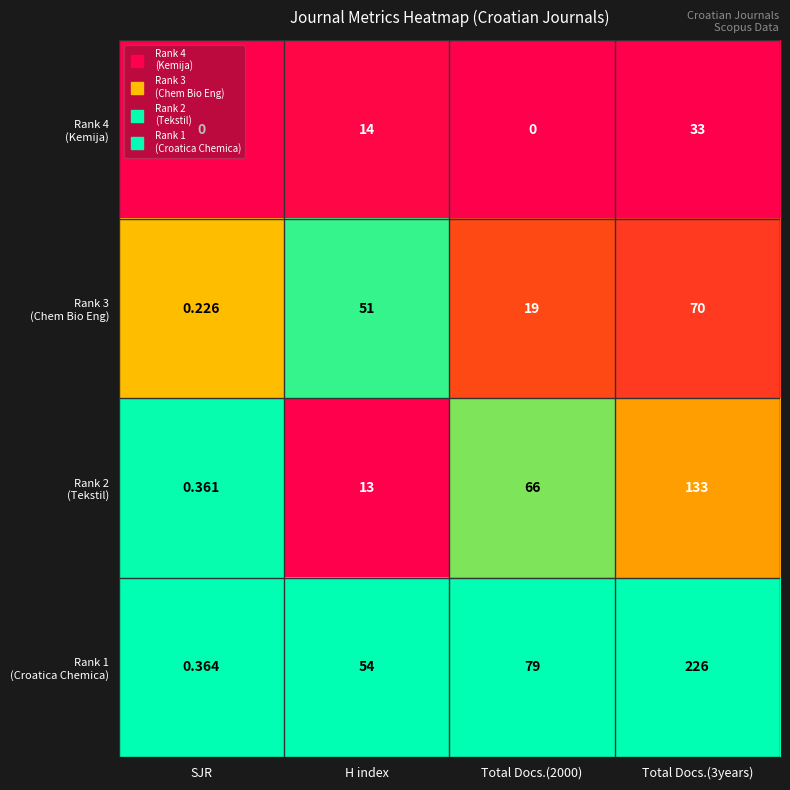

List the series in order of their peak value, lowest first.

Rank 4 (Kemija), Rank 3 (Chem Bio Eng), Rank 2 (Tekstil), Rank 1 (Croatica Chemica)